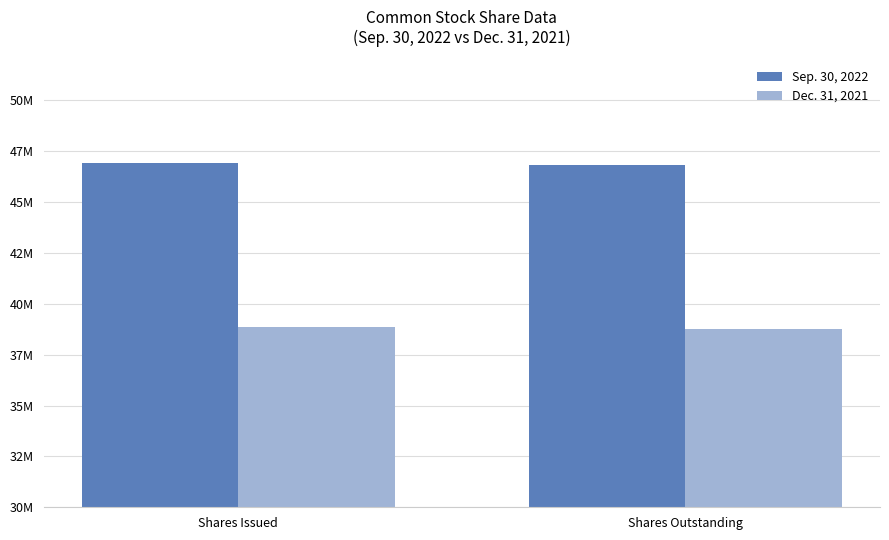

Are the bars grouped side by side (vs. stacked)?

Yes